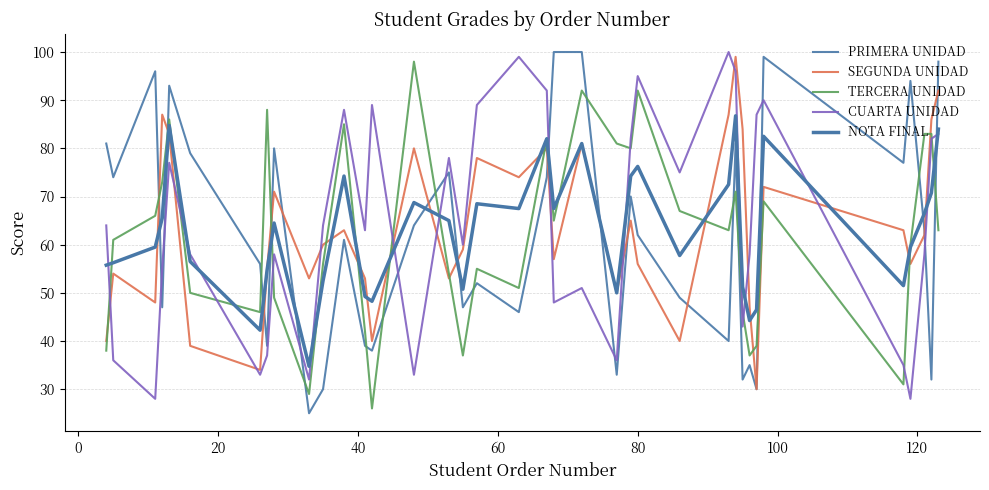

Is this an area chart (filled region under the line)?

No